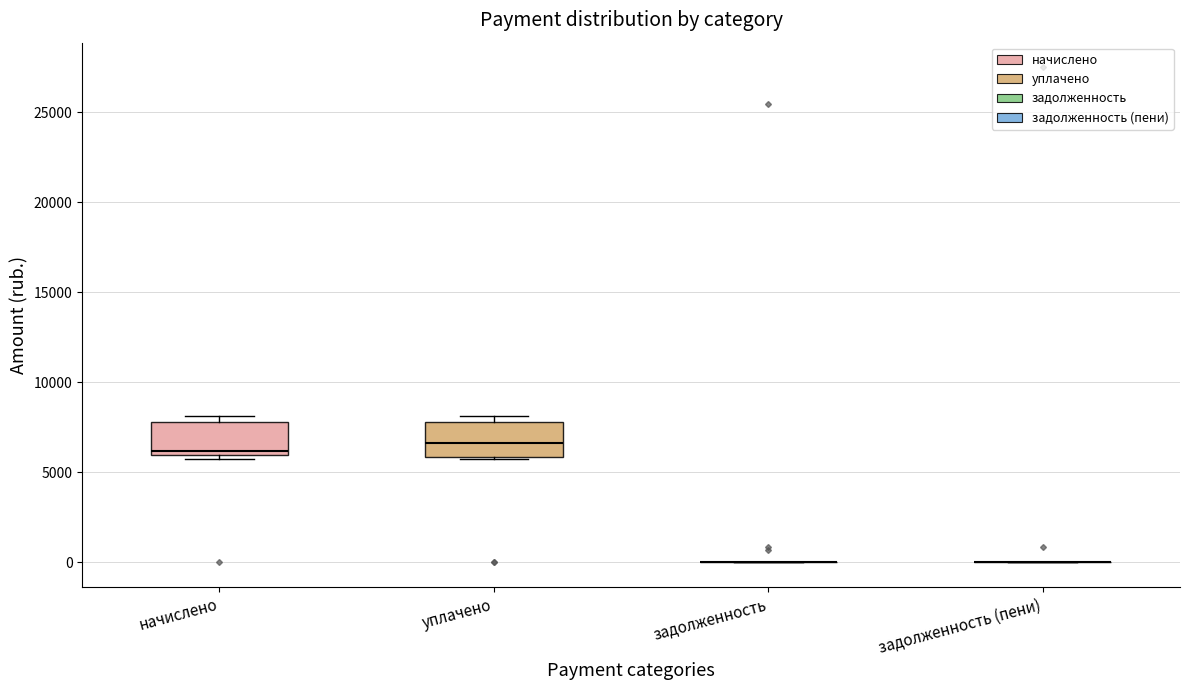

Reading left to right, transcribe this box plot: for each box, give where its median line is, the range the box spans, and where its two whiskers end, as read against the y-axis. The values are not printed on the chart, so give them approximately, as read against the axis.

начислено: median 6000 (just above the box's lower edge), box 6000 to 8000, whiskers 5500 to 8000 (just above the box's upper edge)
уплачено: median 6500, box 6000 to 8000, whiskers 5500 to 8000 (just above the box's upper edge)
задолженность: box collapsed to a line at 0, whiskers 0 to 0
задолженность (пени): box collapsed to a line at 0, whiskers 0 to 0